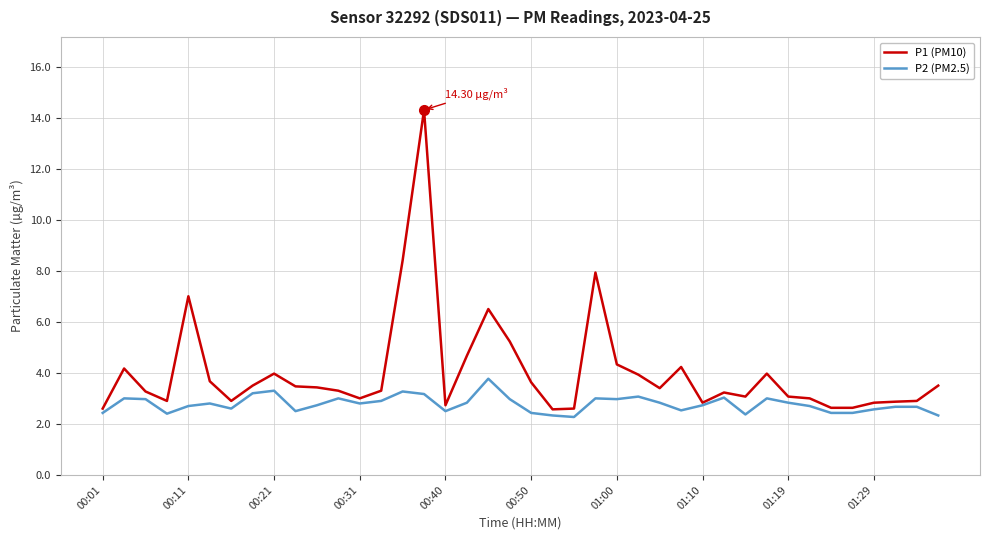

Rank the series by their average value, from lowest to highest.

P2 (PM2.5), P1 (PM10)